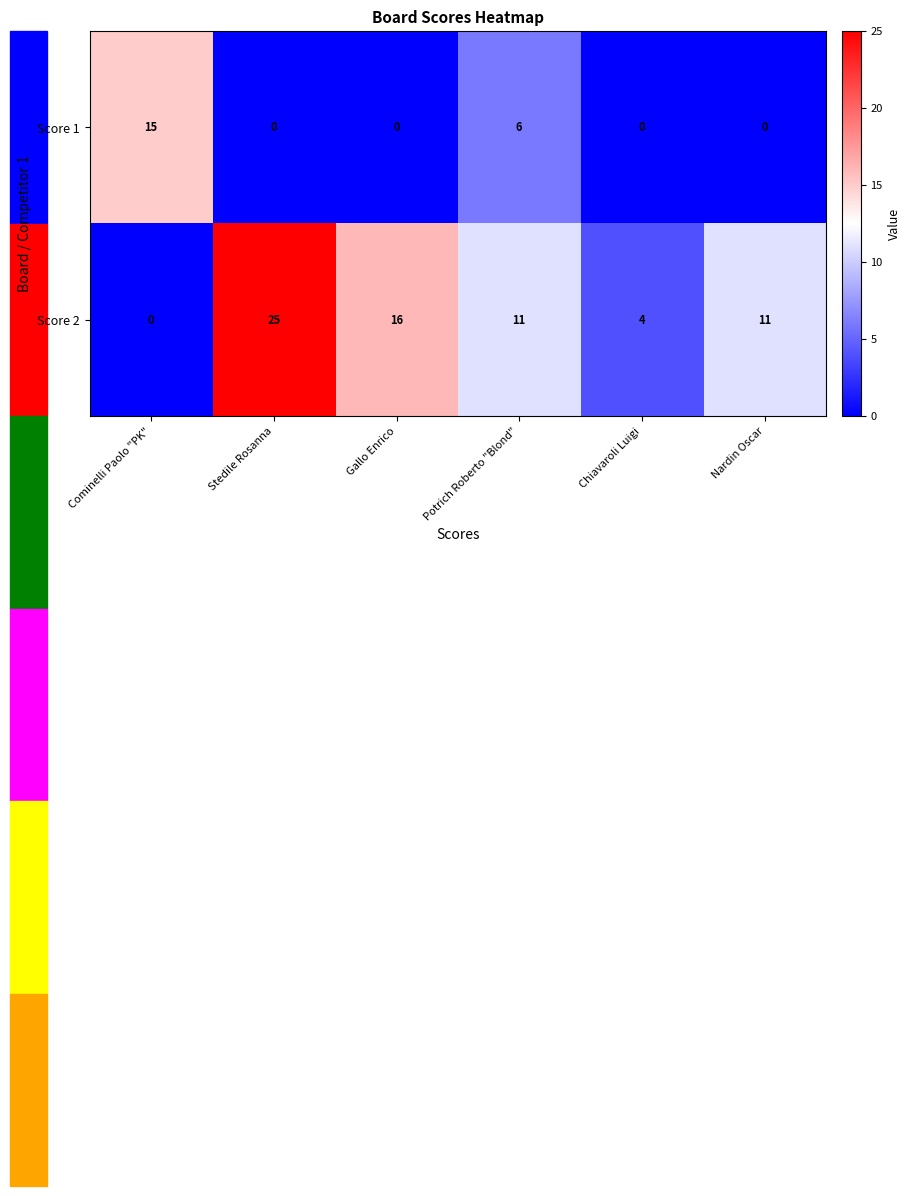

What is the total value across all series at Potrich Roberto "Blond"?

17